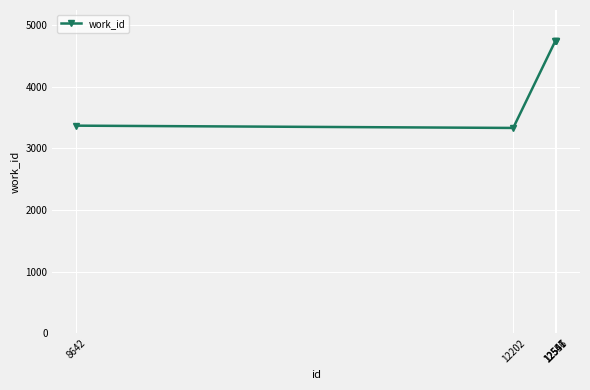

What is the maximum value shown in the chart?

4743